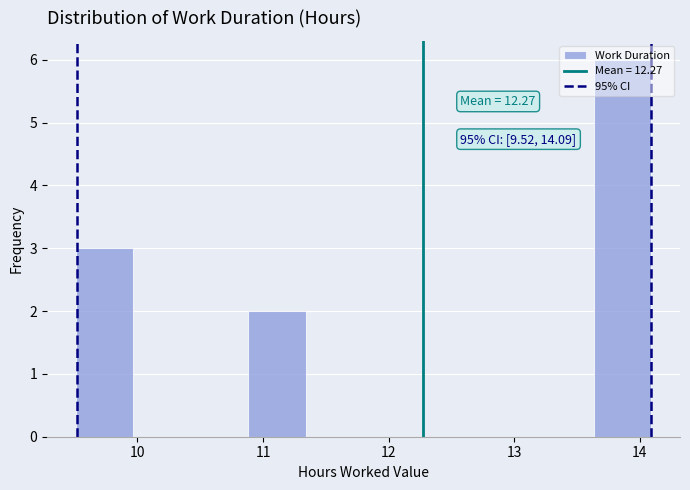

Which range on the x-axis has the tallest bar?

13.6 to 14.1